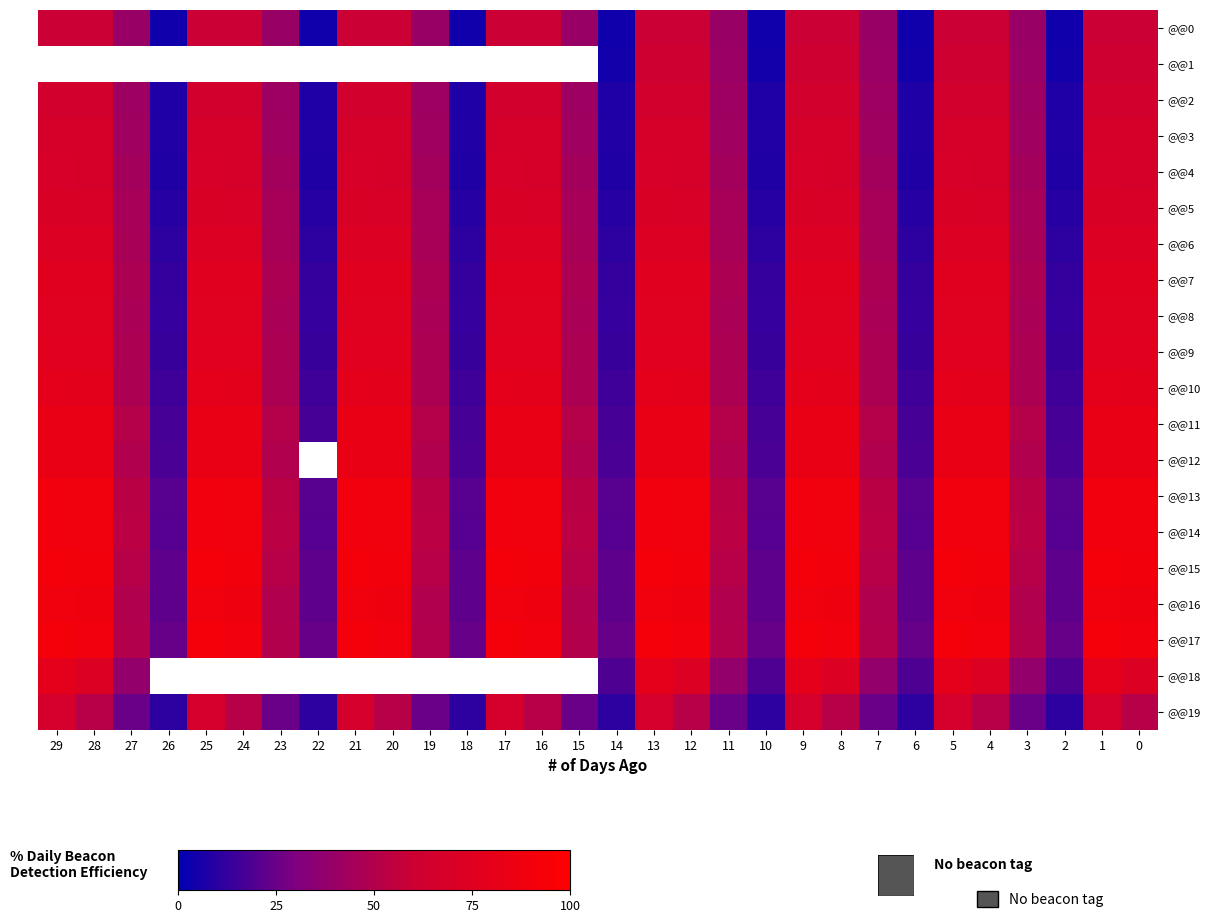

The @@4 series shows 67.6 at 9. True or false?

True